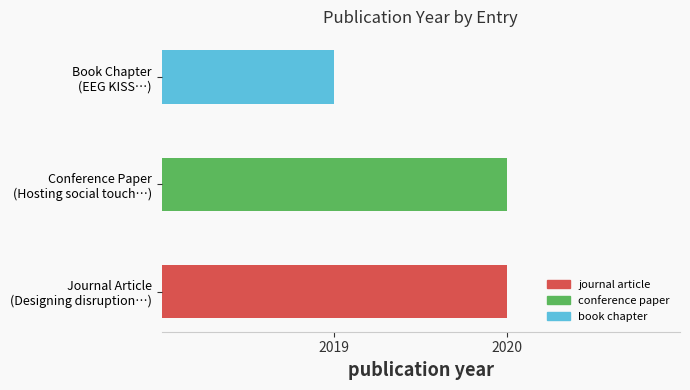

Rank the categories by value from highest to lowest.

Designing disruption for social touch, Hosting social touch in public space, EEG KISS: Shared Multi-modal